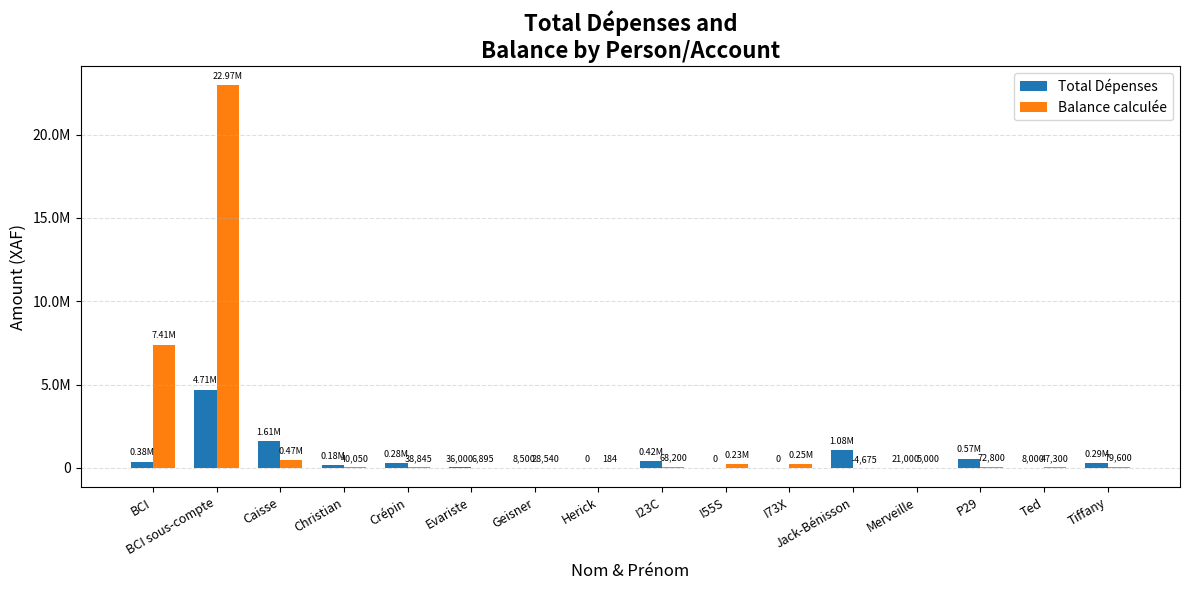

Between Geisner and P29, which is larger?

P29